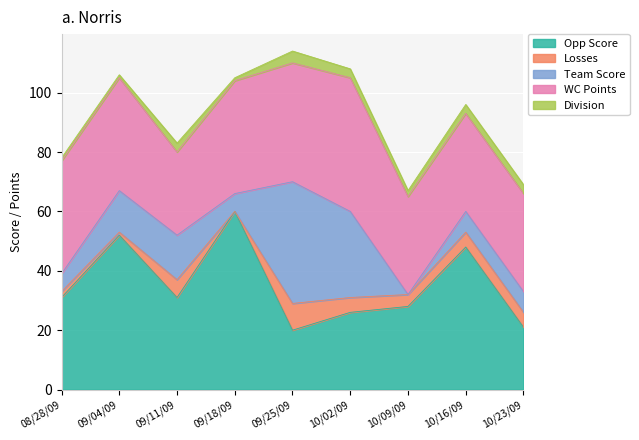

Between which two adjacent categories do WC Points and Team Score first intersect?

09/18/09 and 09/25/09